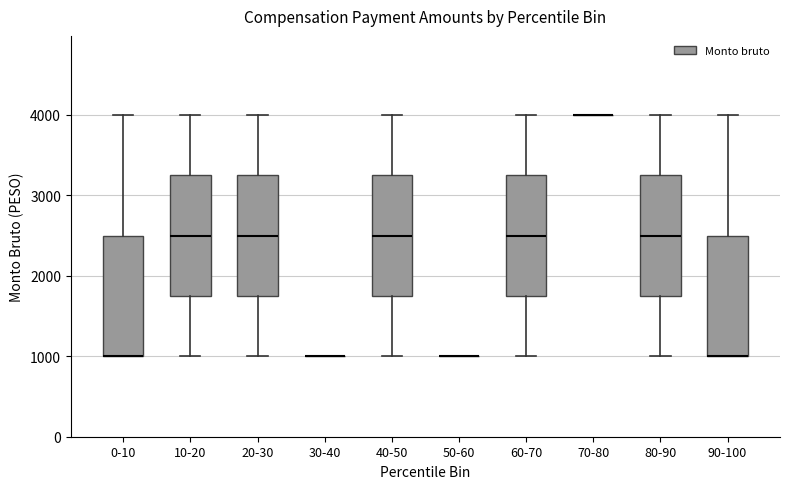

Reading left to right, read every box against the y-axis: the position of its median line, the range the box covers, and the ends of its whiskers. The values are not printed on the chart, so give them approximately, as read against the axis.

0-10: median 1000 (drawn on the box's lower edge), box 1000 to 2500, whiskers 1000 to 4000
10-20: median 2500, box 1800 to 3300, whiskers 1000 to 4000
20-30: median 2500, box 1800 to 3300, whiskers 1000 to 4000
30-40: box collapsed to a line at 1000, whiskers 1000 to 1000
40-50: median 2500, box 1800 to 3300, whiskers 1000 to 4000
50-60: box collapsed to a line at 1000, whiskers 1000 to 1000
60-70: median 2500, box 1800 to 3300, whiskers 1000 to 4000
70-80: box collapsed to a line at 4000, whiskers 4000 to 4000
80-90: median 2500, box 1800 to 3300, whiskers 1000 to 4000
90-100: median 1000 (drawn on the box's lower edge), box 1000 to 2500, whiskers 1000 to 4000